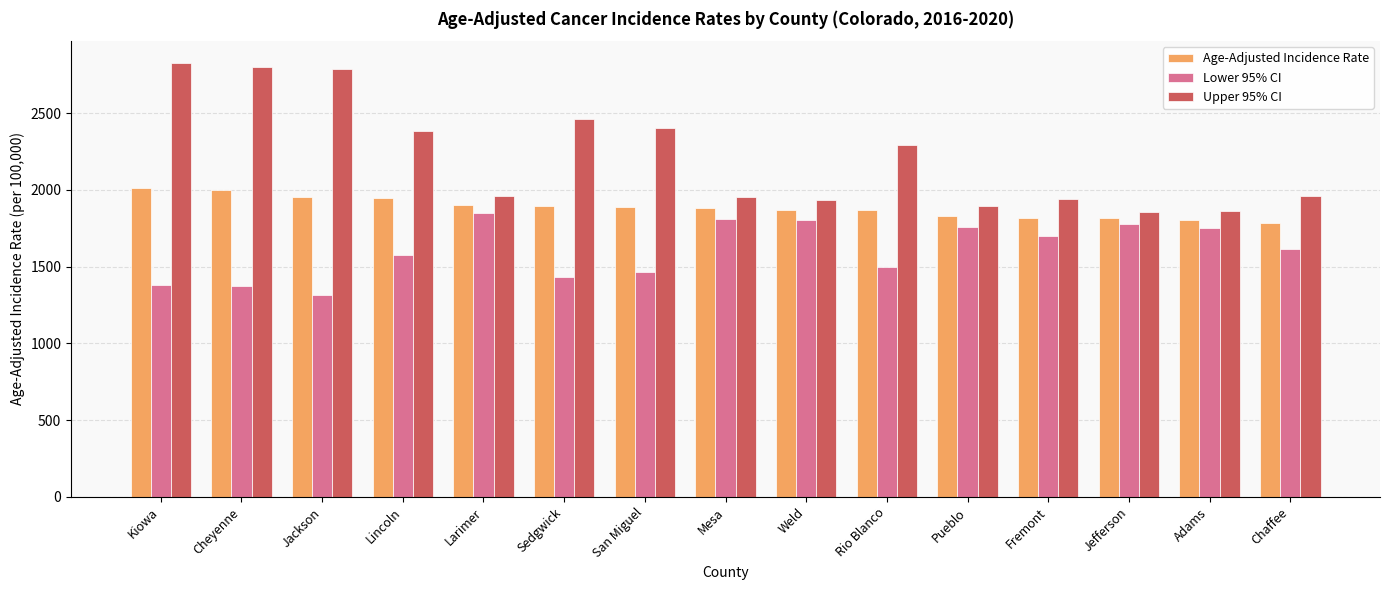

What is the sum of all Age-Adjusted Incidence Rate values?

28260.9